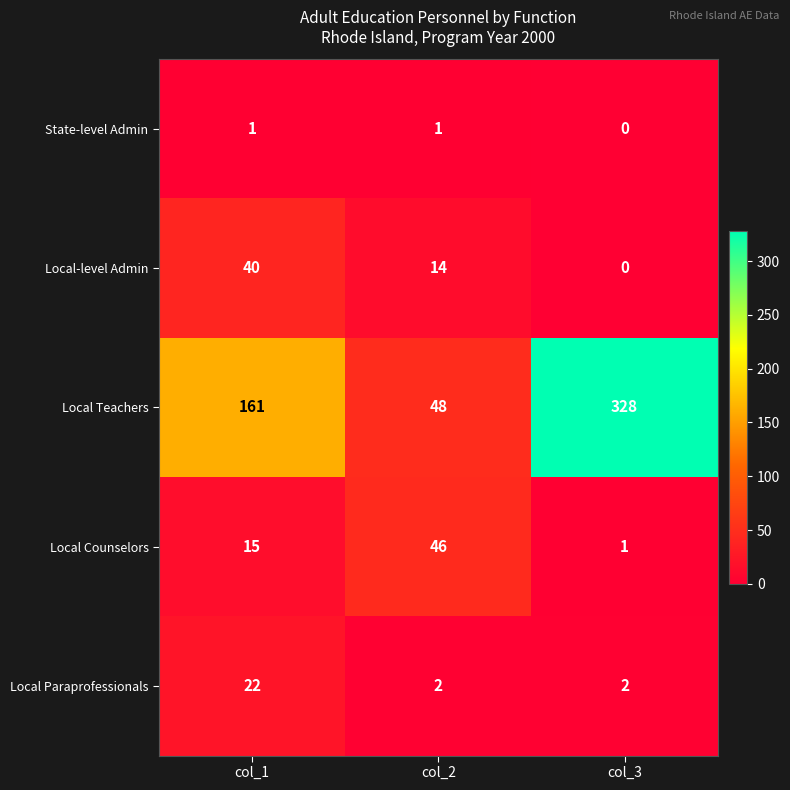

Rank the series at col_2 from highest to lowest value.

Local Teachers, Local Counselors, Local-level Admin, Local Paraprofessionals, State-level Admin